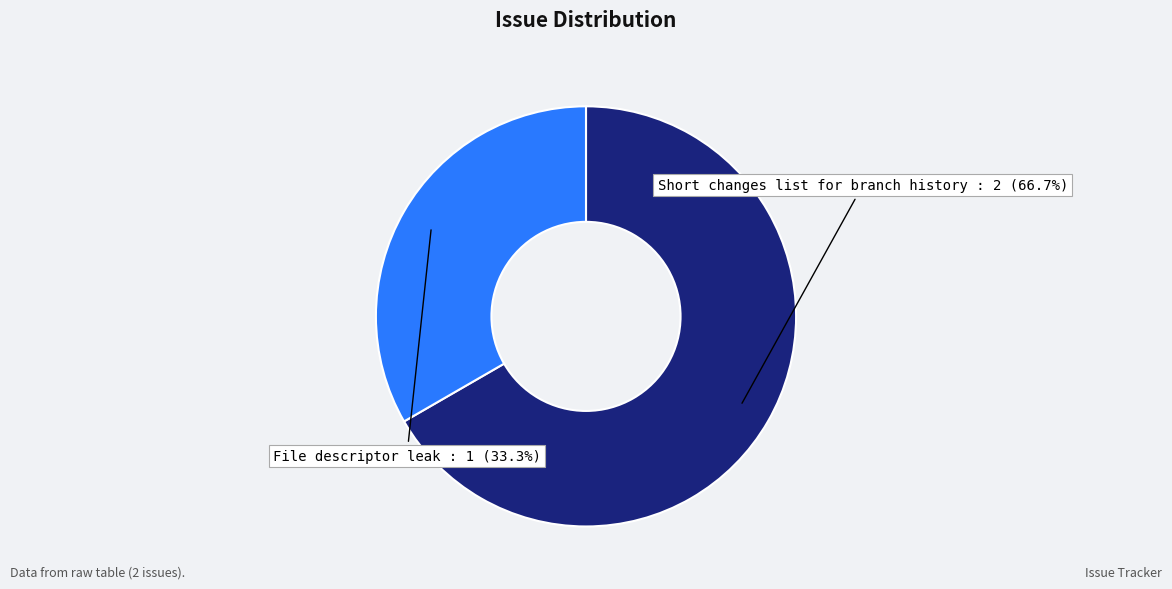

To the nearest percent, what is the average slice percentage?

50%